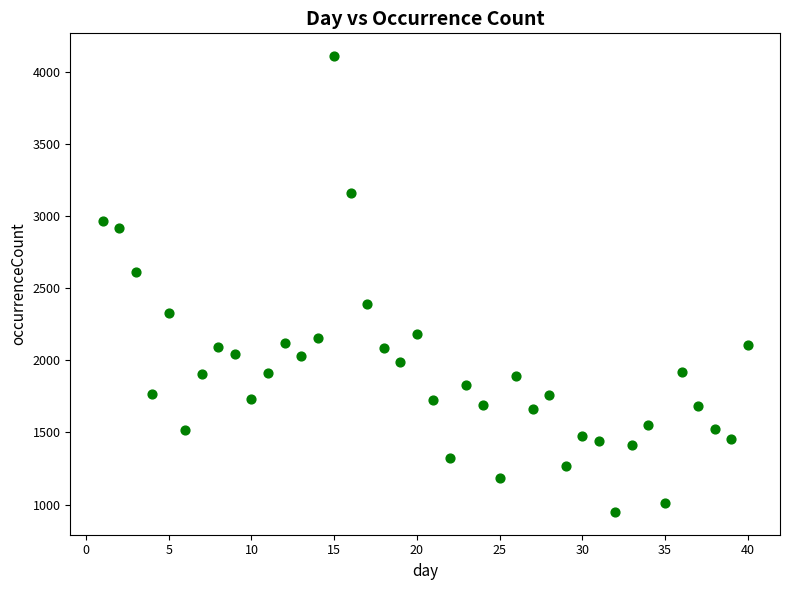

What is the range of Y values (max minus min)?

3159